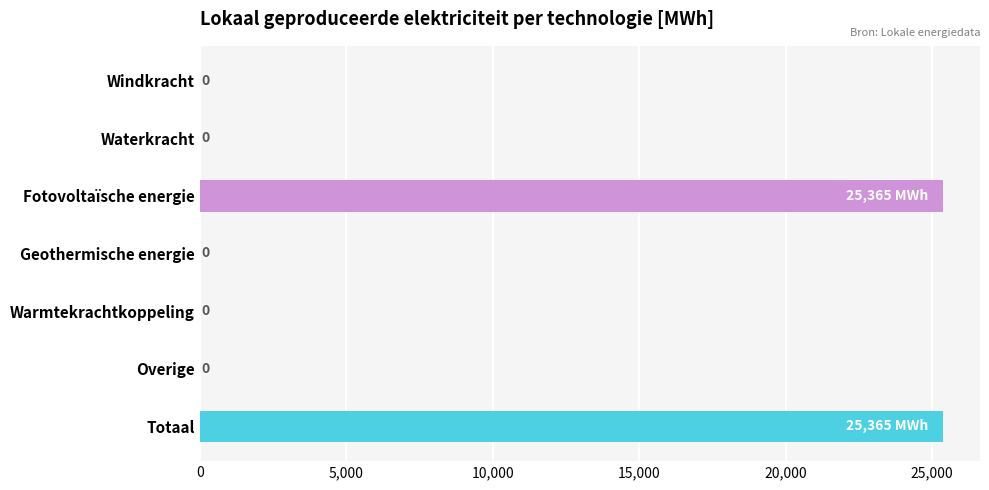

True or false: the data shows 8377.2 at Fotovoltaïsche energie.

False